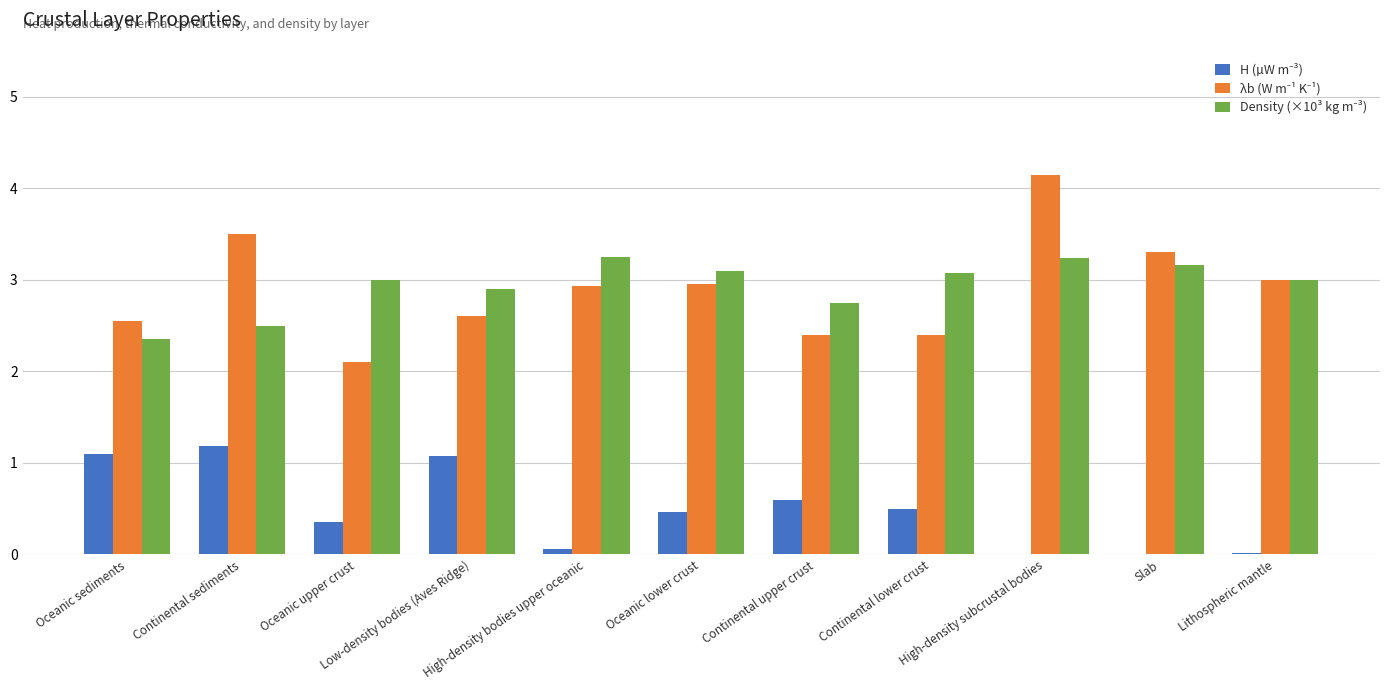

What is the maximum value shown in the chart?

4.2